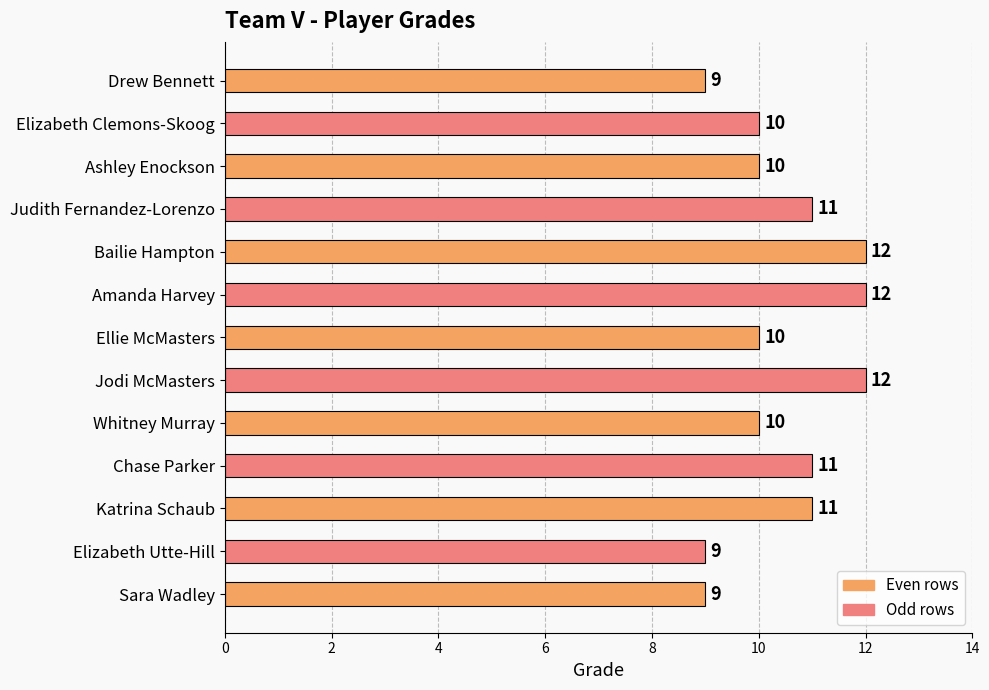

What value does the data have at Drew Bennett?

9